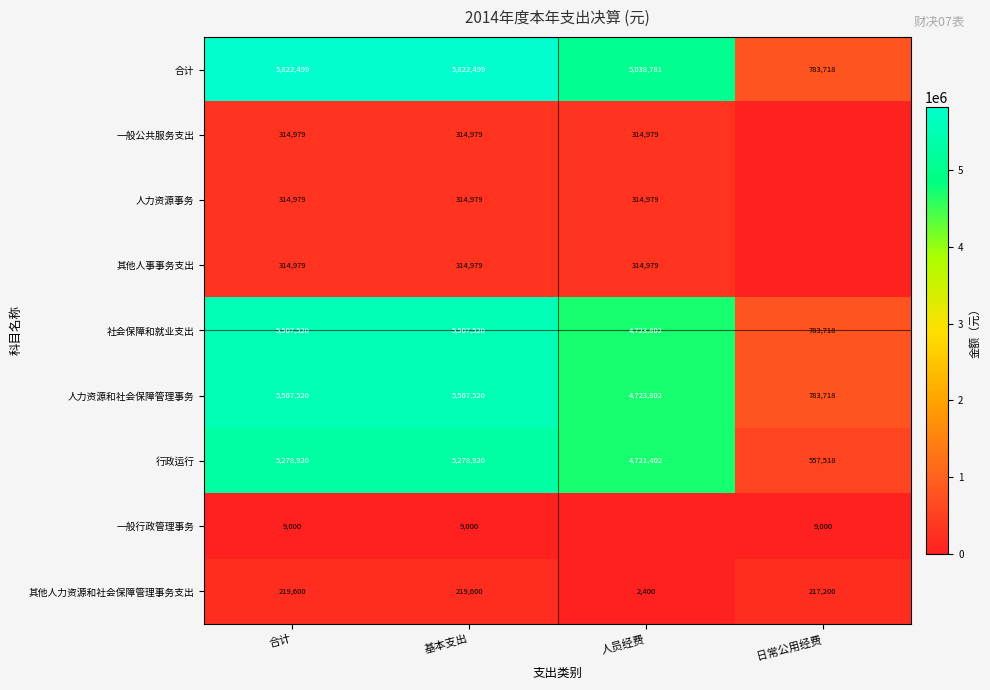

How many series are shown in this chart?

9